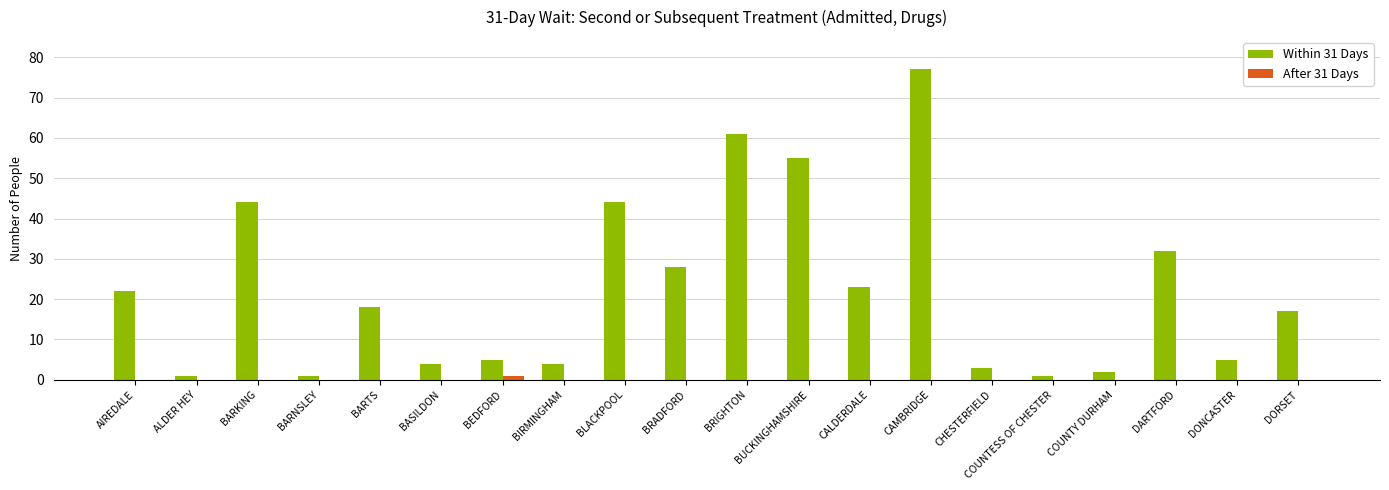

Are the bars horizontal?

No